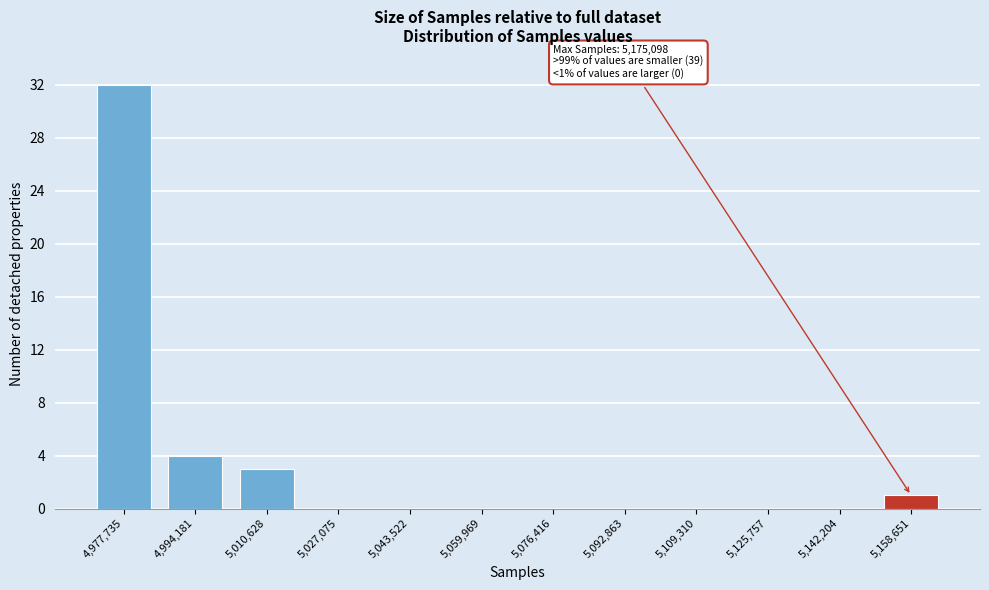

Reading left to right, list all the values displayed in this chart.

4,977,735=32	4,994,181=4	5,010,628=3	5,027,075=0	5,043,522=0	5,059,969=0	5,076,416=0	5,092,863=0	5,109,310=0	5,125,757=0	5,142,204=0	5,158,651=1